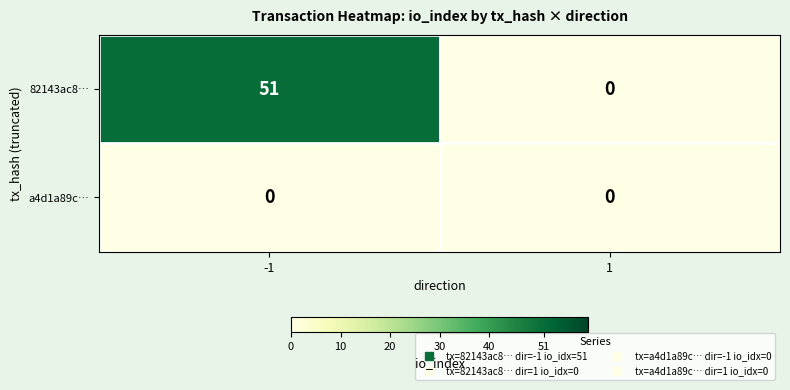

At which category is the sum across all series the highest?

-1